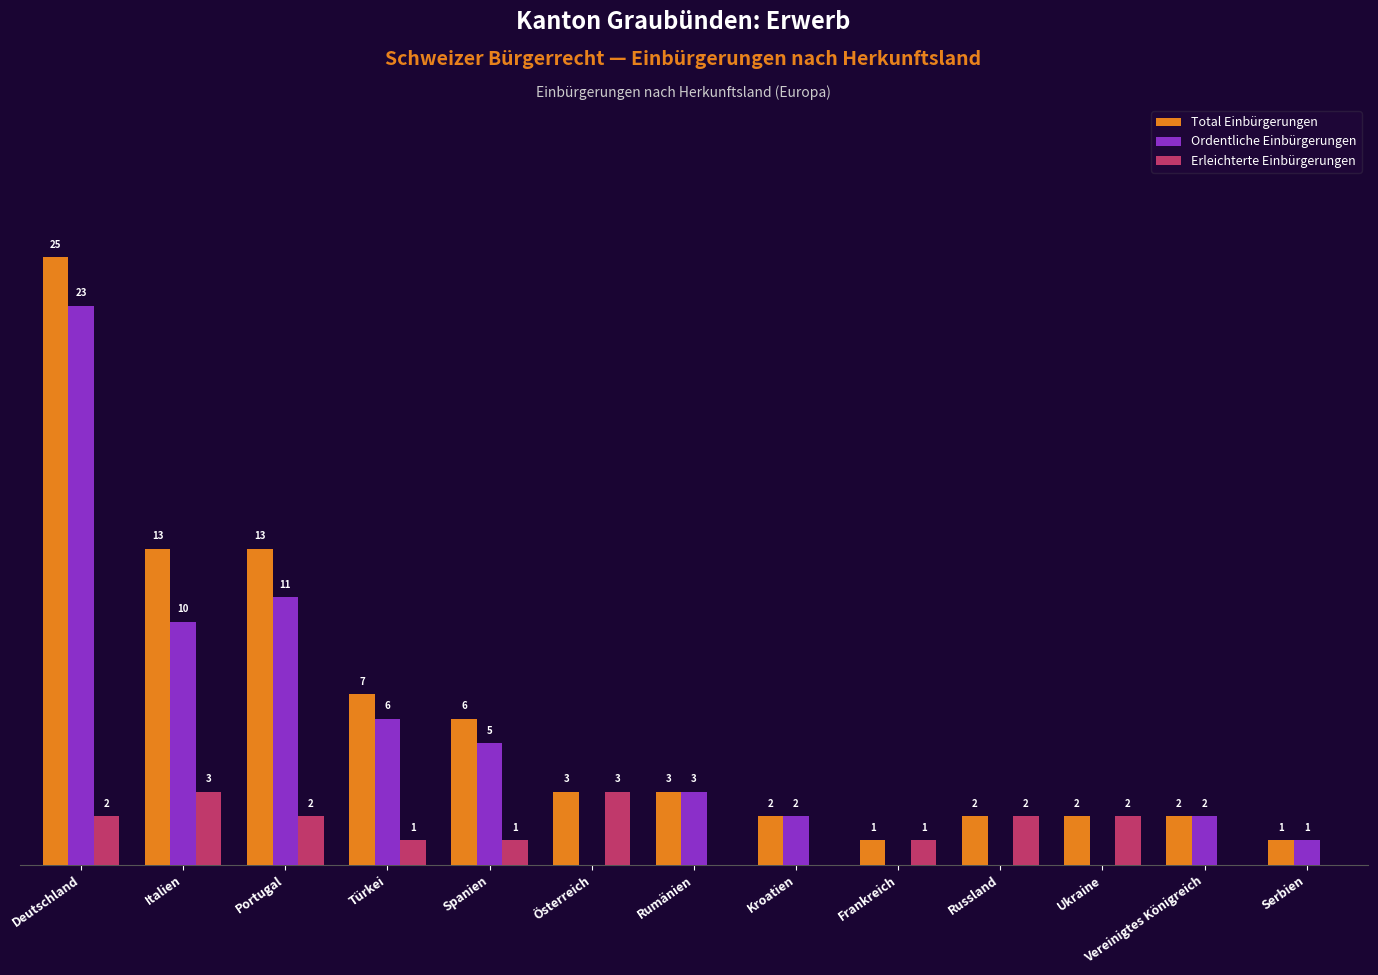

Which series changed the most between Deutschland and Spanien?

Total Einbürgerungen